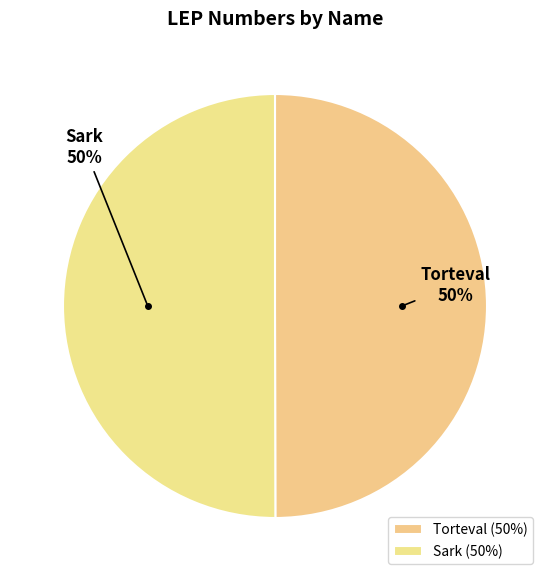

How many segments does this pie chart have?

2